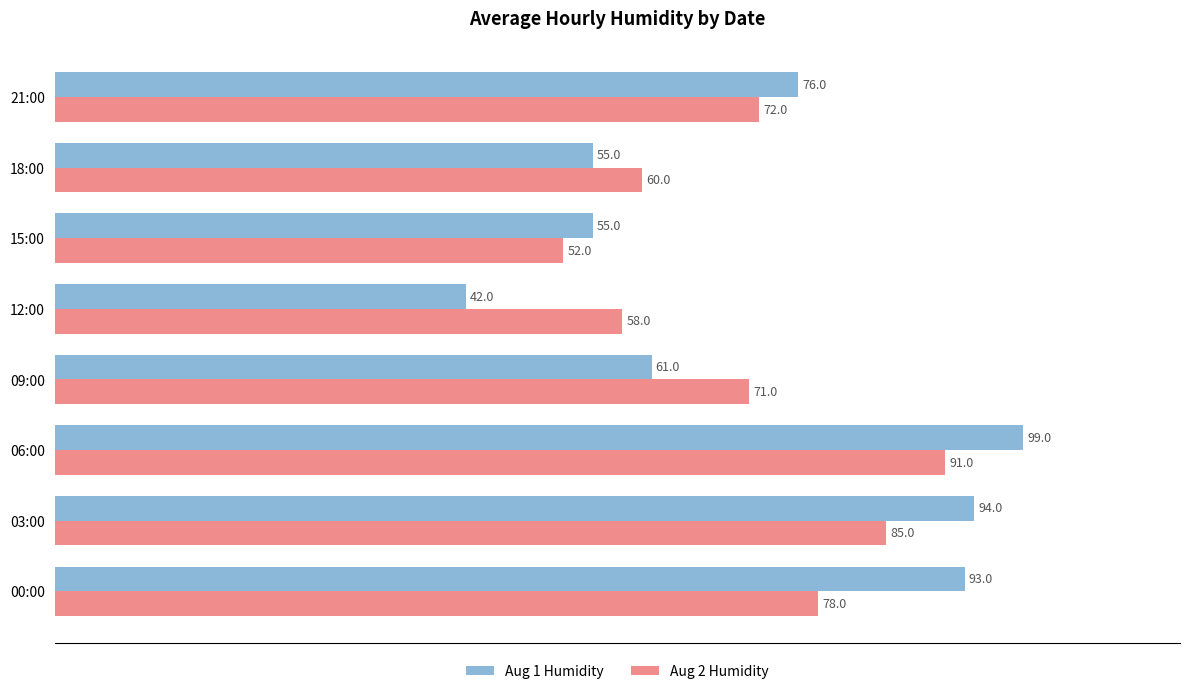

At which category does the chart reach its peak across all series?

06:00